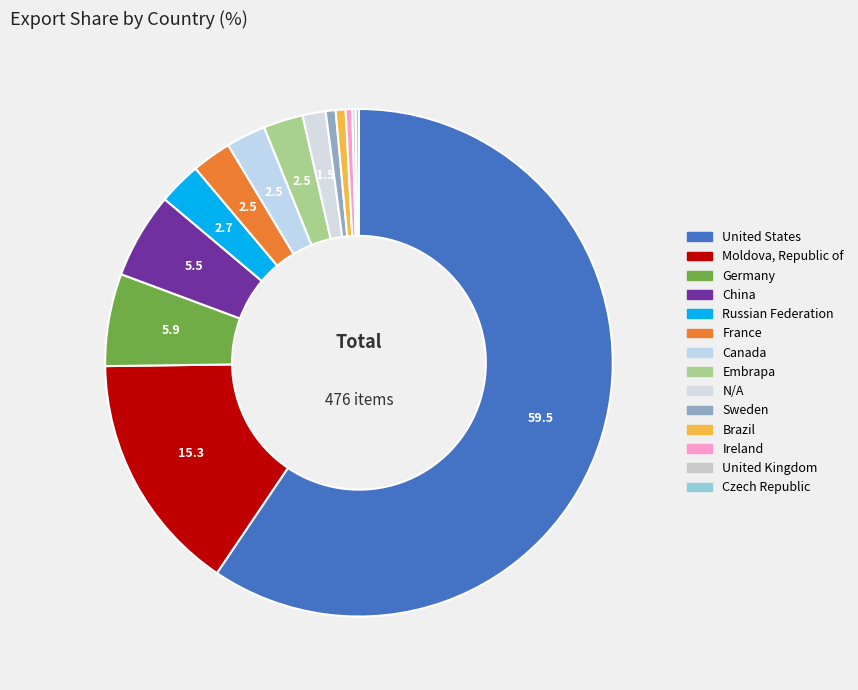

Count the number of slices in the pie.

14